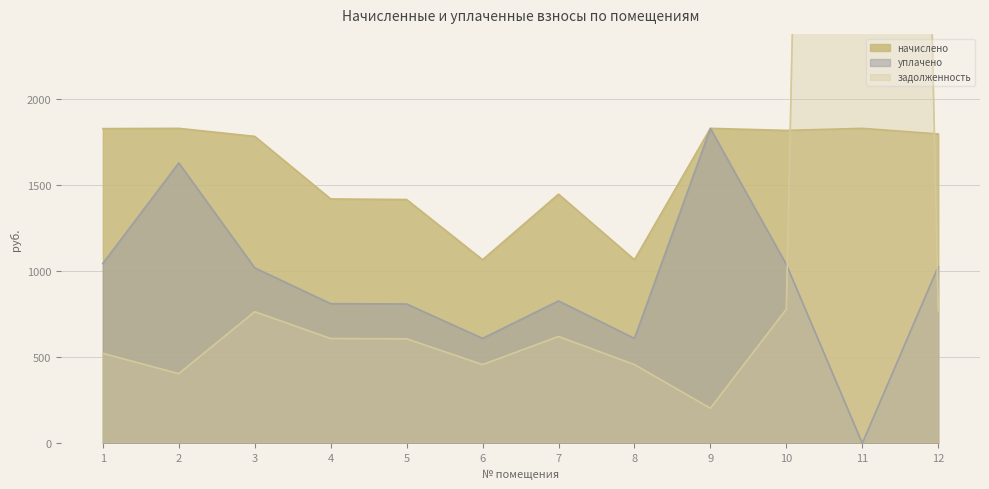

Reading left to right, list all the values displayed in this chart.

начислено: 1=1829.5	2=1831.0	3=1784.5	4=1420.7	5=1417.2	6=1067.2	7=1448.4	8=1067.2	9=1831.0	10=1819.2	11=1831.0	12=1798.4
уплачено: 1=1045.4	2=1630.0	3=1019.7	4=811.8	5=809.8	6=609.8	7=827.6	8=609.8	9=1830.5	10=1039.5	11=0.0	12=1027.6
задолженность: 1=522.7	2=404.5	3=764.8	4=608.9	5=607.4	6=457.4	7=620.7	8=457.4	9=203.4	10=779.6	11=21132.4	12=770.7